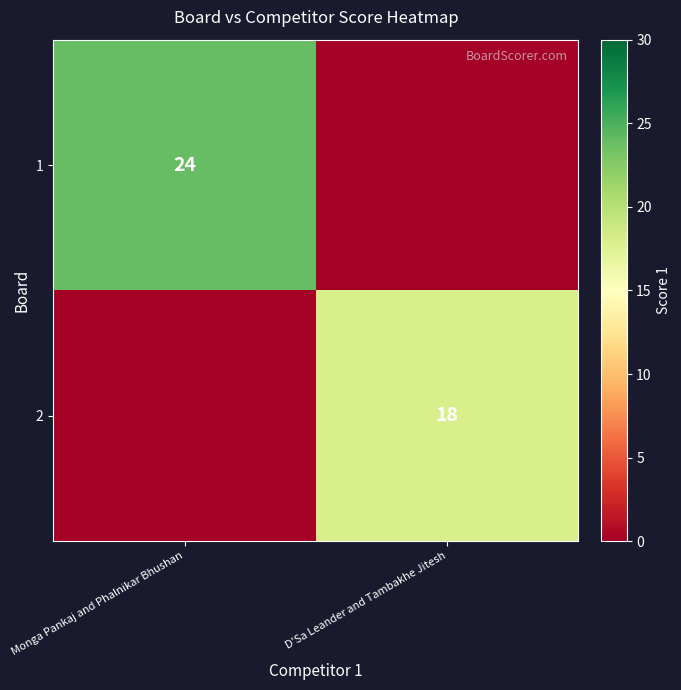

Is it true that 1 equals 35 at Monga Pankaj and Phalnikar Bhushan?

False